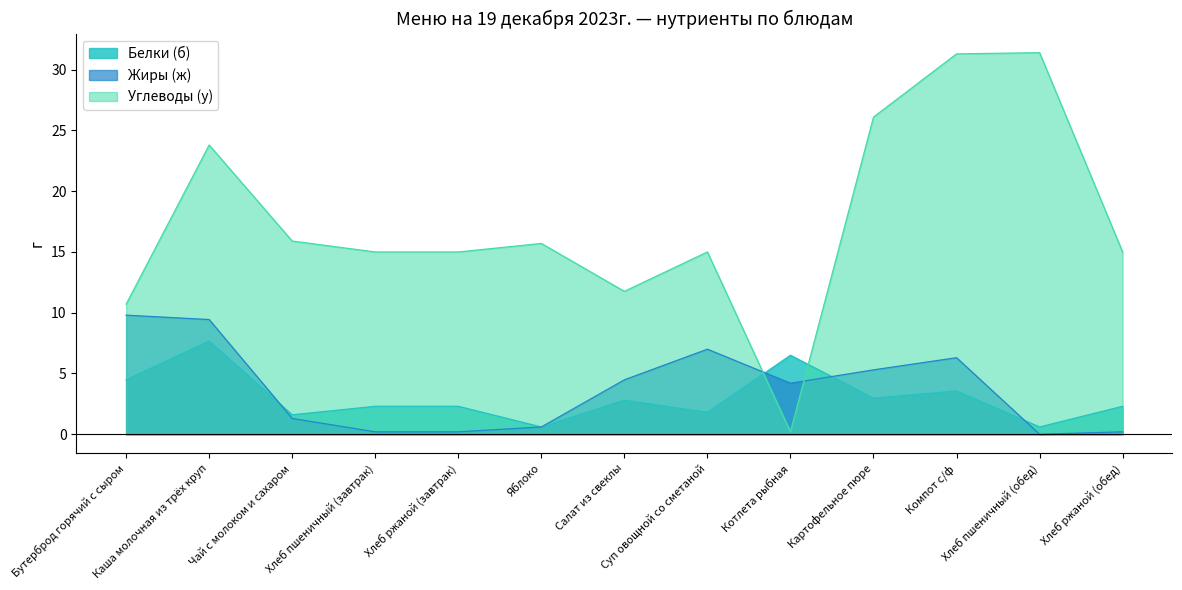

Which has a higher value, Котлета рыбная or Яблоко?

Котлета рыбная